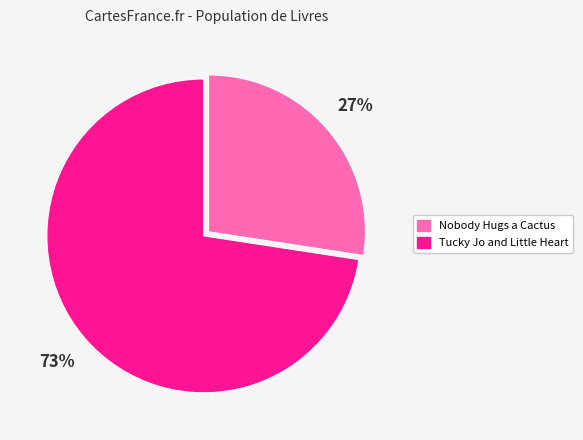

Is Nobody Hugs a Cactus the majority of the pie?

No